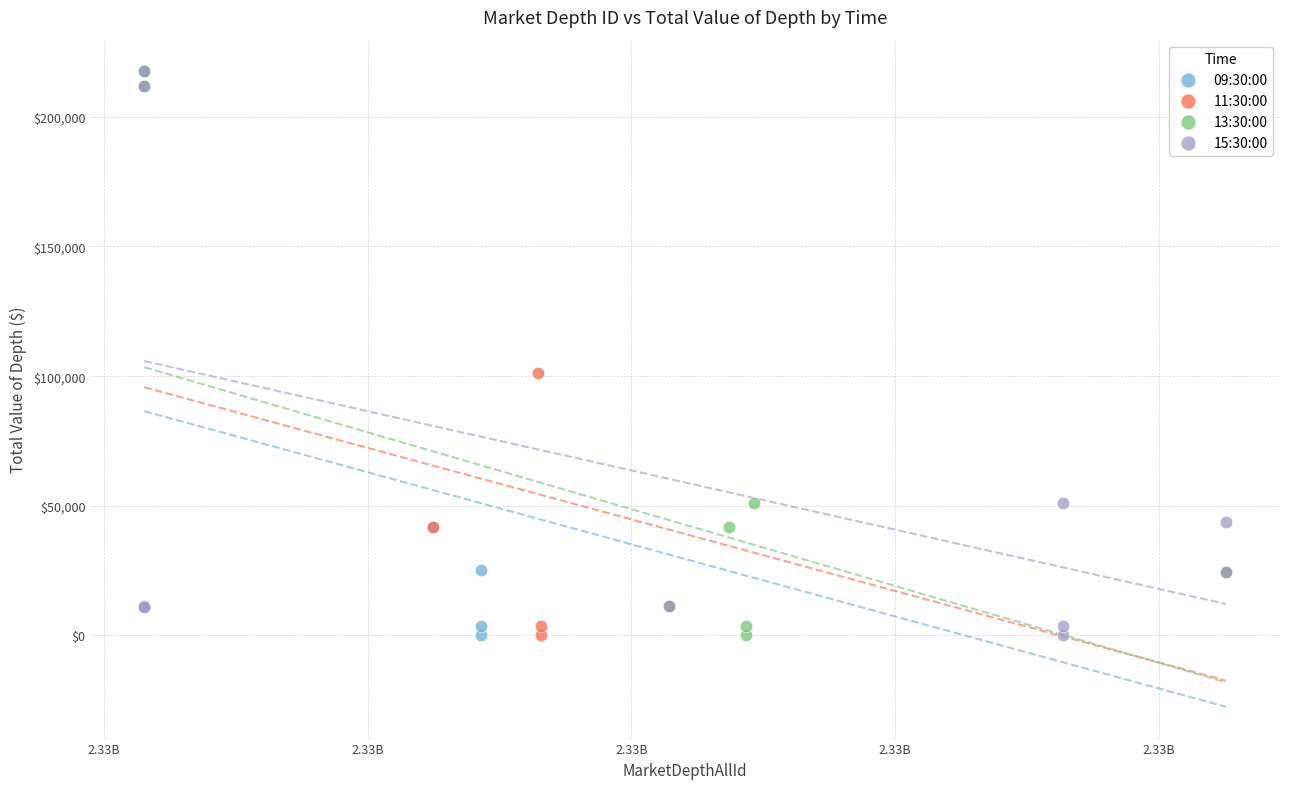

Which series has the widest spread of Y values?

11:30:00